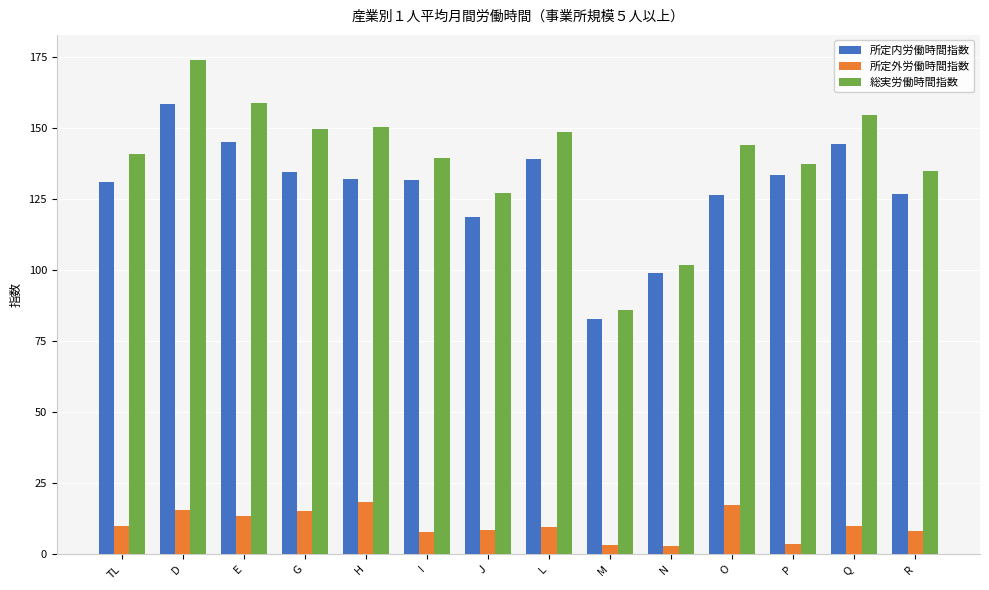

The value of 所定内労働時間指数 at H is 88.5. True or false?

False